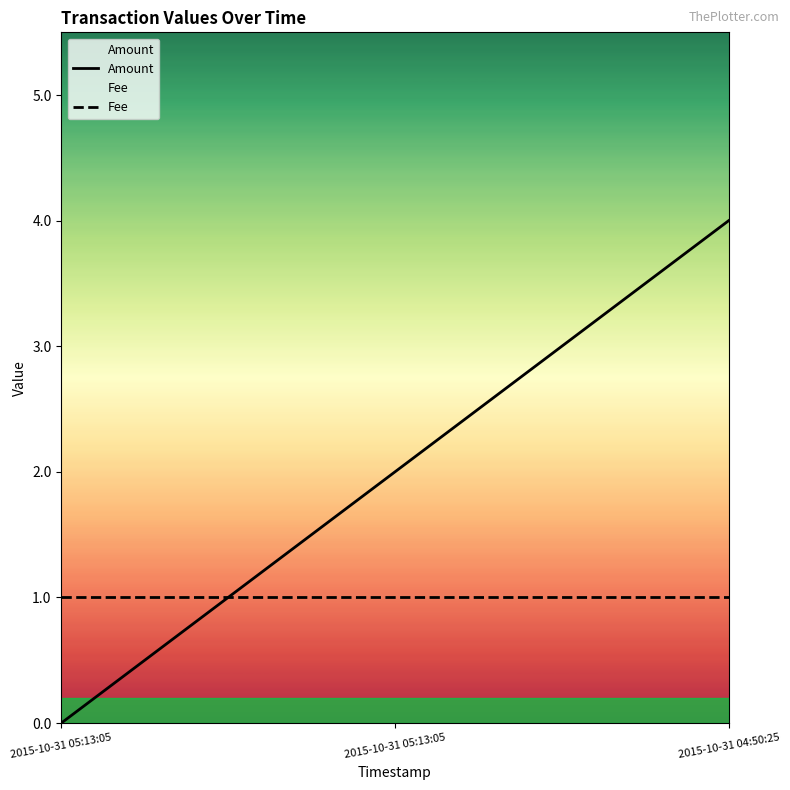

Reading right to left, extract all data points from this chart.

Amount: 2015-10-31 04:50:25=4	2015-10-31 05:13:05=2	2015-10-31 05:13:05=0
Fee: 2015-10-31 04:50:25=1	2015-10-31 05:13:05=1	2015-10-31 05:13:05=1